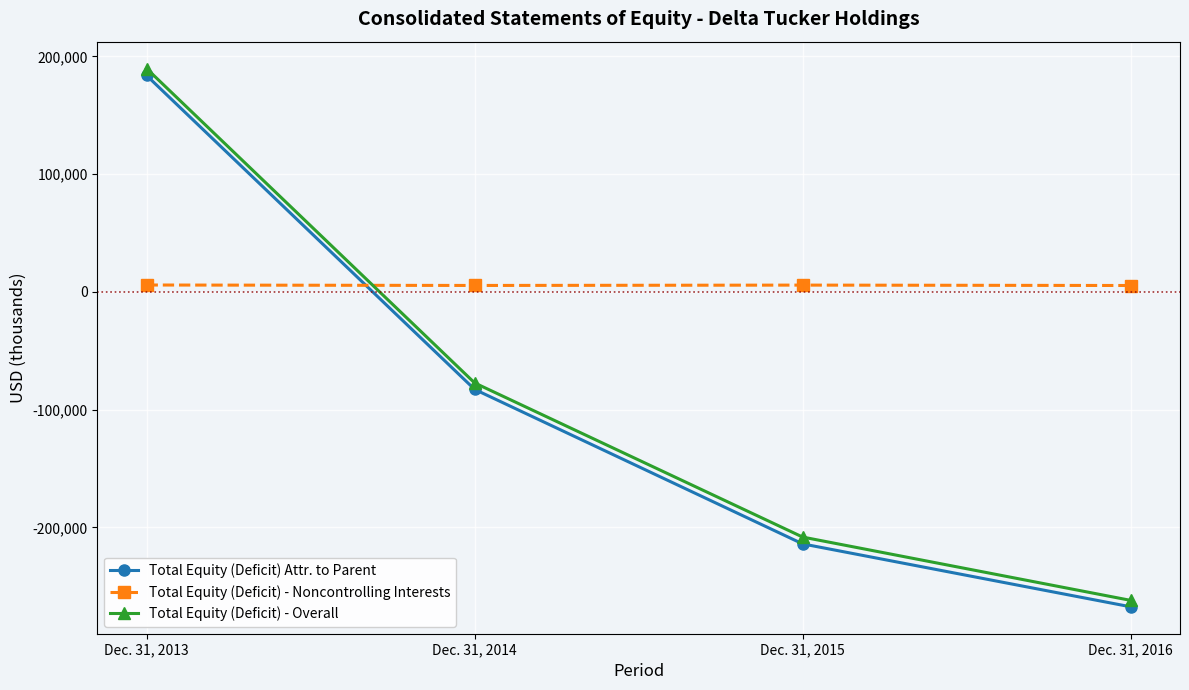

What is the average value of the Total Equity (Deficit) - Noncontrolling Interests series?

5653